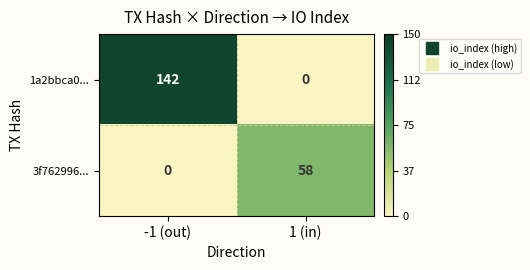

Which series has the largest total across all categories?

1a2bbca0...